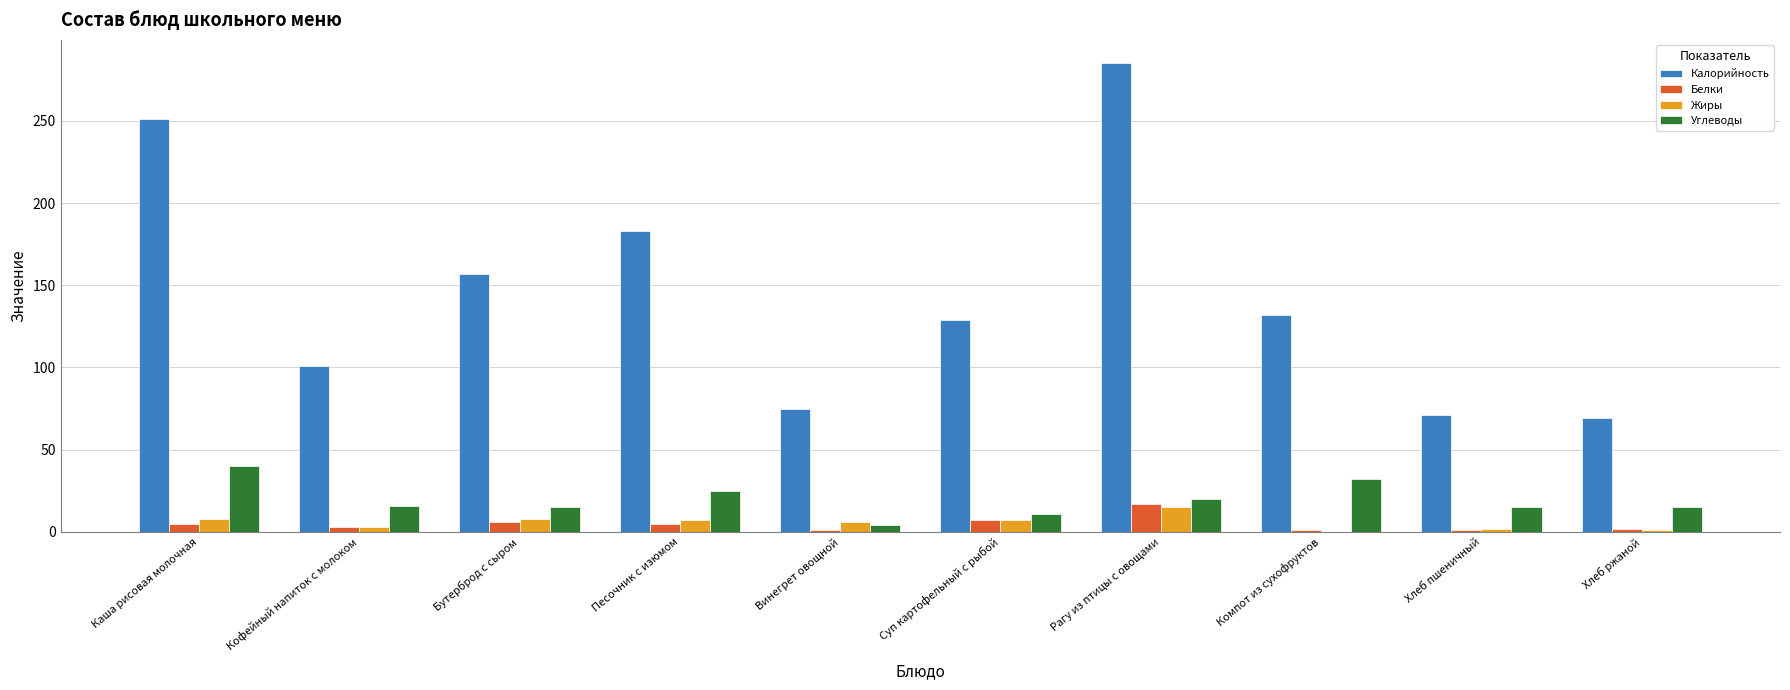

True or false: Калорийность has a value of 28 at Винегрет овощной.

False